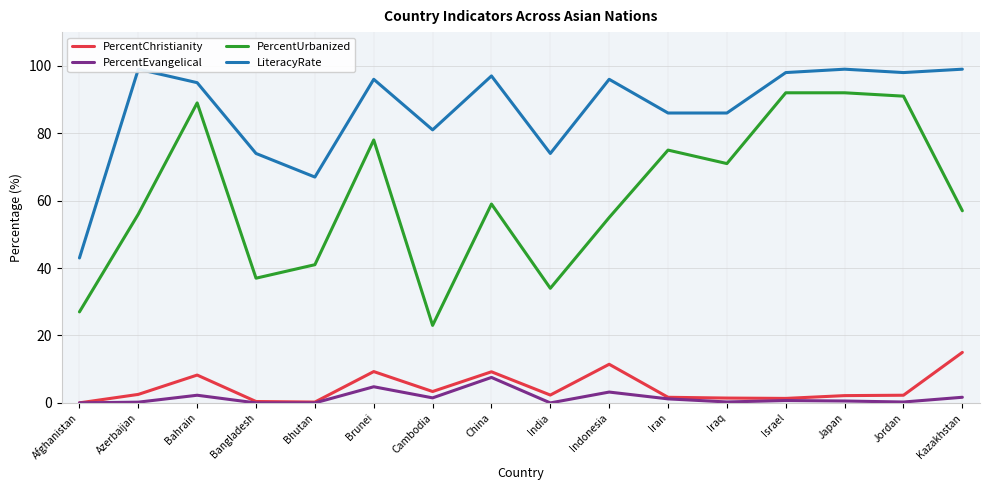

Between India and Indonesia, which series saw the biggest shift?

LiteracyRate